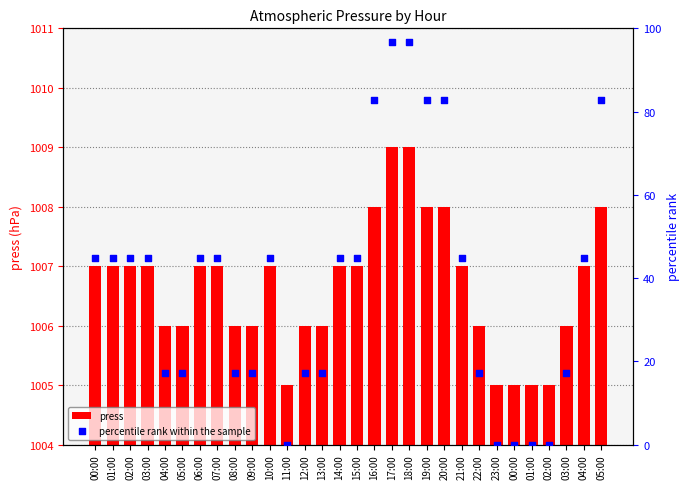

Which series contains the highest Y value?

press